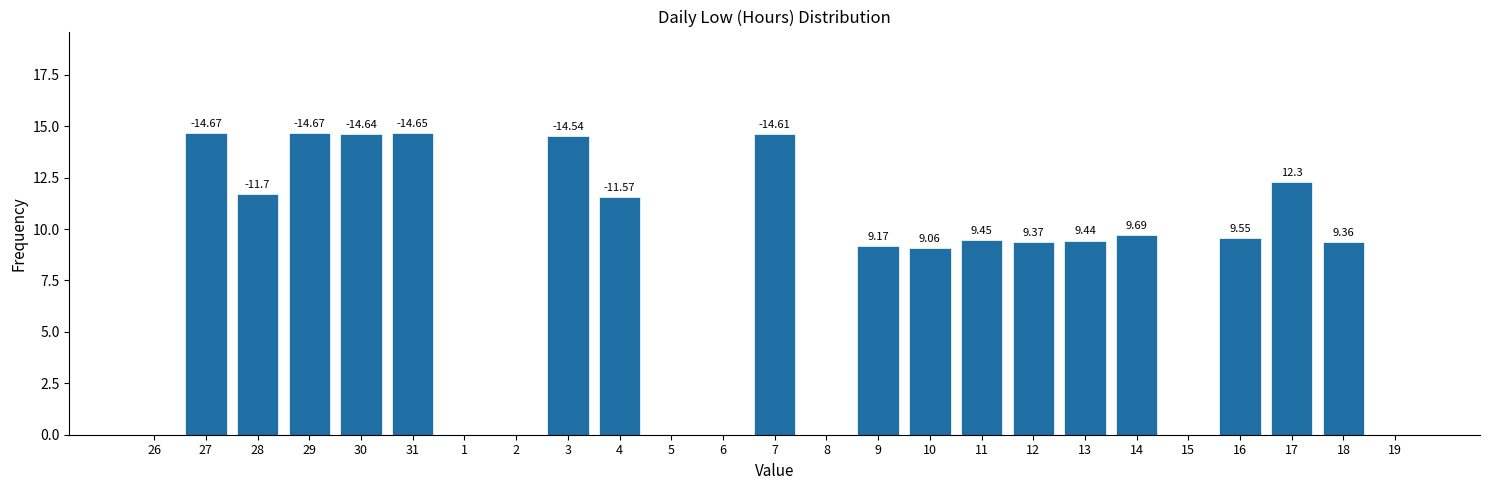

What is the sum of all values?

198.4